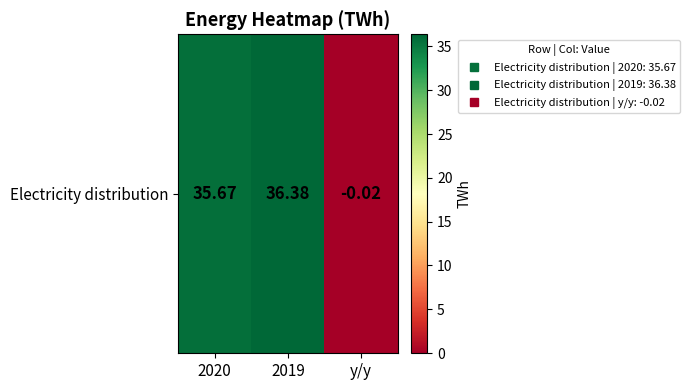

Which has a higher value, 2020 or 2019?

2019